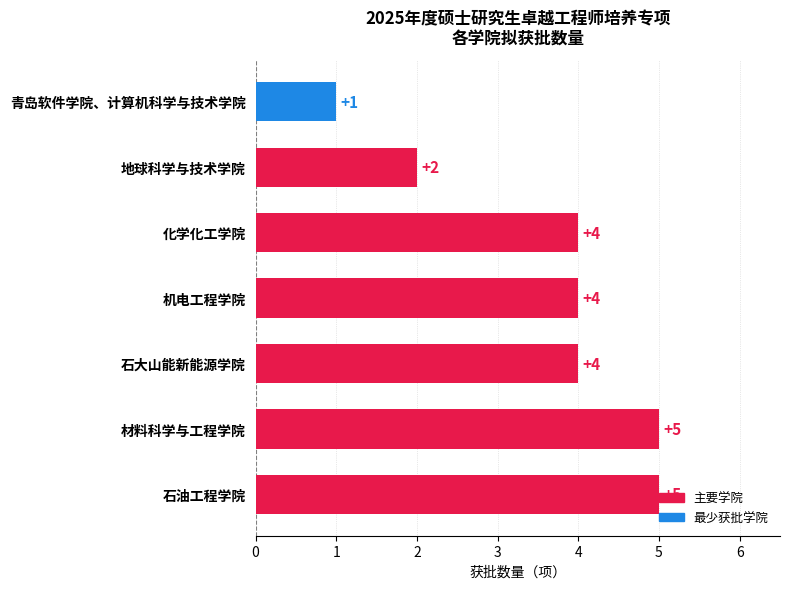

Read the value at 石油工程学院.

5